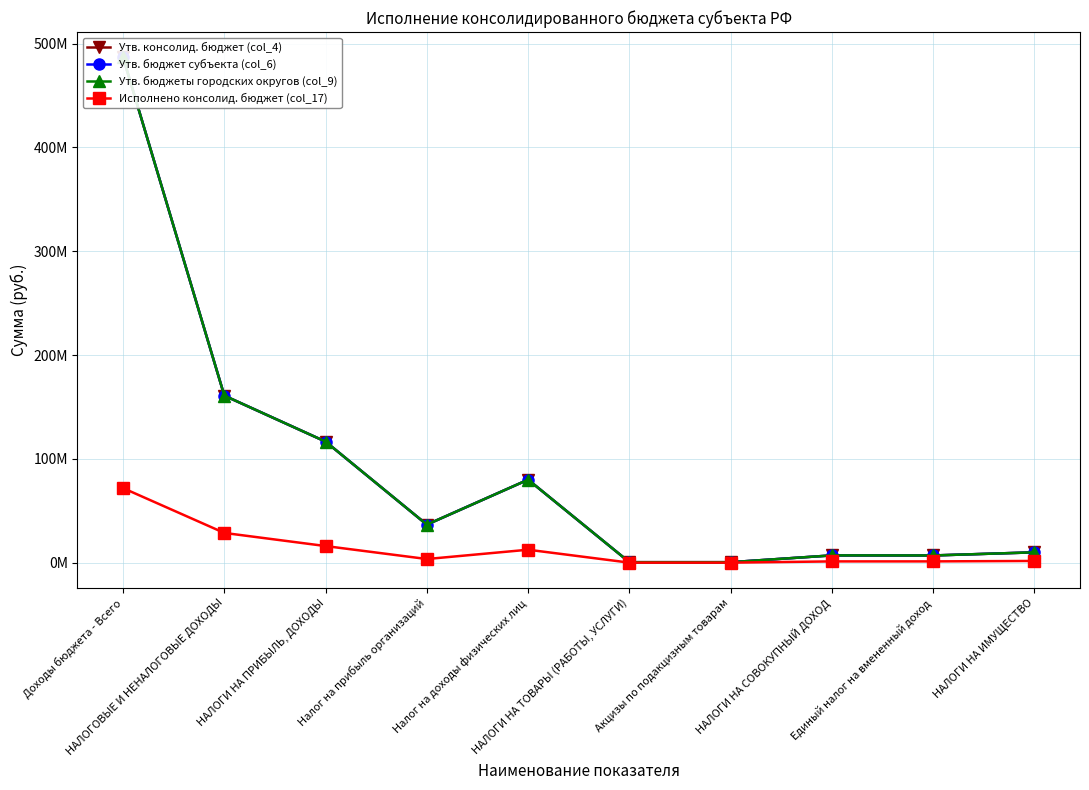

What is the label of the 5th point from the left?

Налог на доходы физических лиц